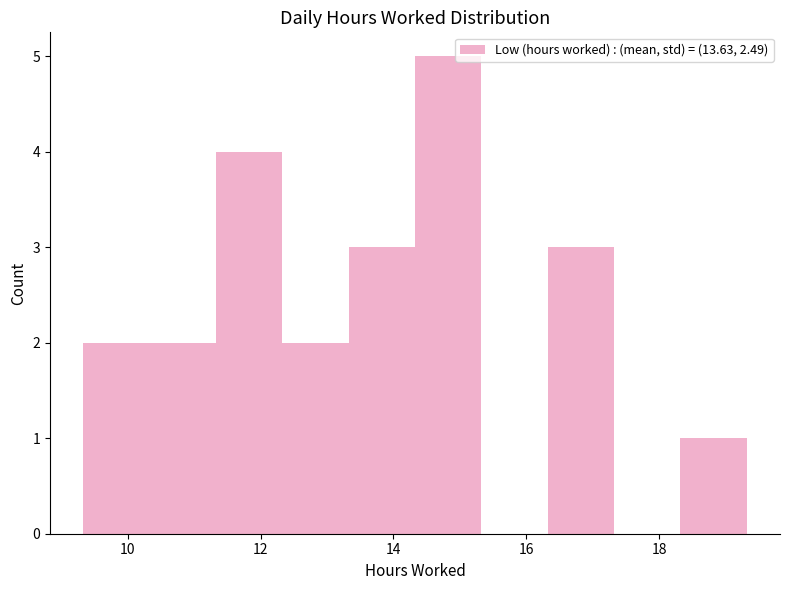

Reading left to right, list every bar in this chart as the range it spans on the x-axis followed by its height. Neither the bar edges nor the heights are printed on the chart, so give them approximately, as read against the axes.

9.4 to 10.4: 2
10.4 to 11.4: 2
11.4 to 12.4: 4
12.4 to 13.4: 2
13.4 to 14.4: 3
14.4 to 15.4: 5
15.4 to 16.4: 0
16.4 to 17.4: 3
17.4 to 18.4: 0
18.4 to 19.4: 1